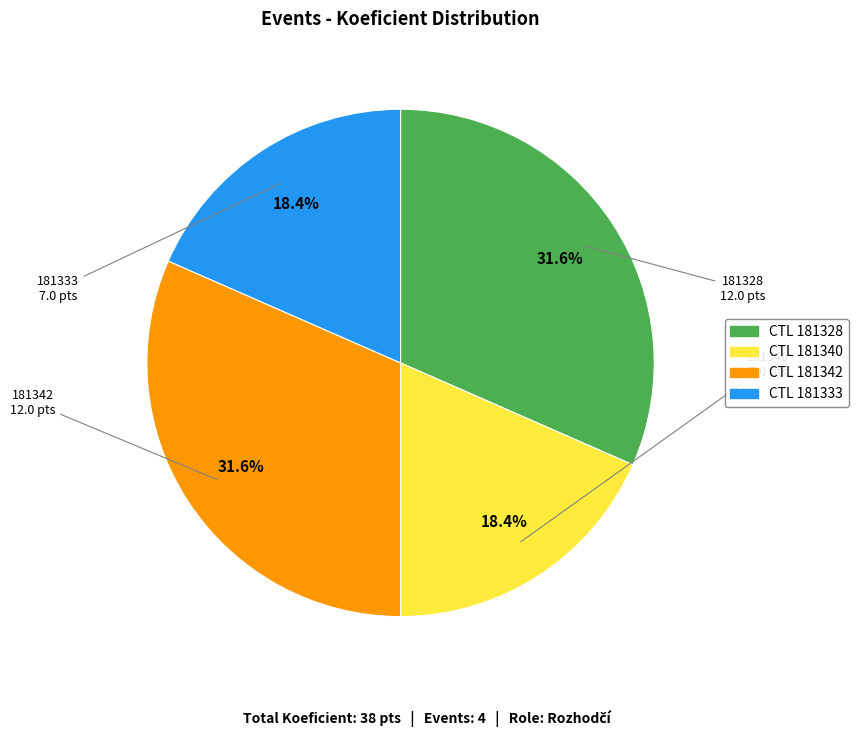

Does any single category account for the majority?

No